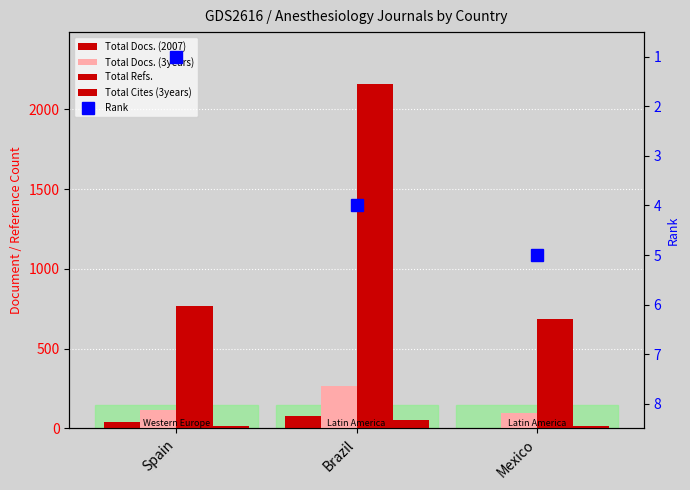

Reading right to left, transcribe all the data shown in this chart.

Total Docs. (2007): 5	78	43
Total Docs. (3years): 97	264	116
Total Refs.: 688	2160	768
Total Cites (3years): 15	51	17
Rank: 5	4	1